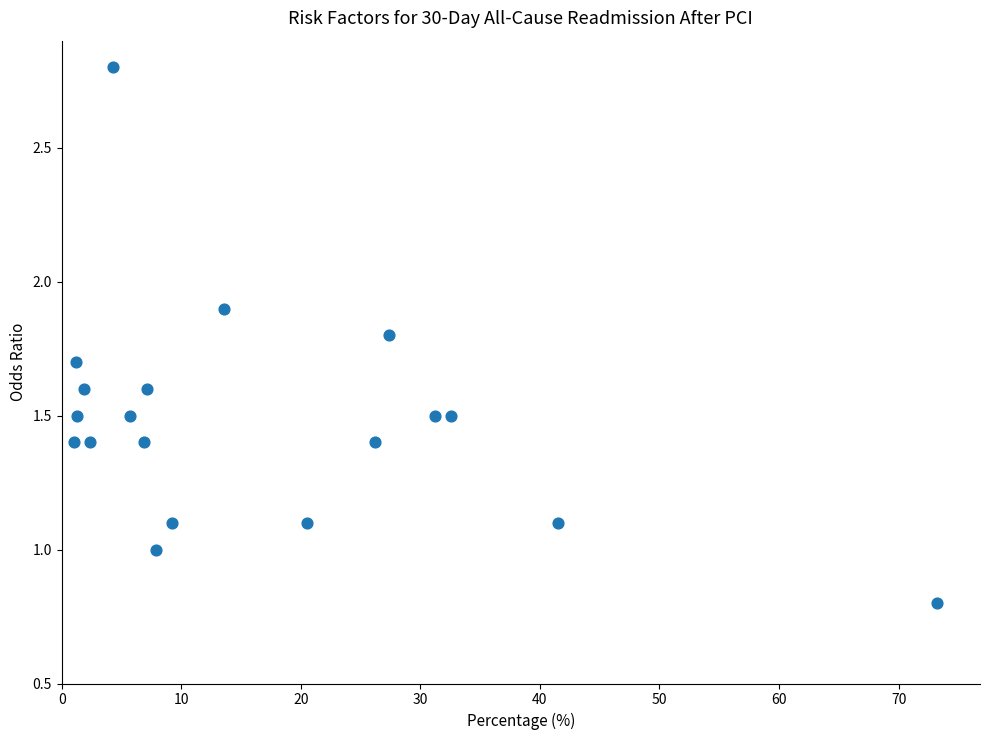

What is the range of Y values (max minus min)?

2.0